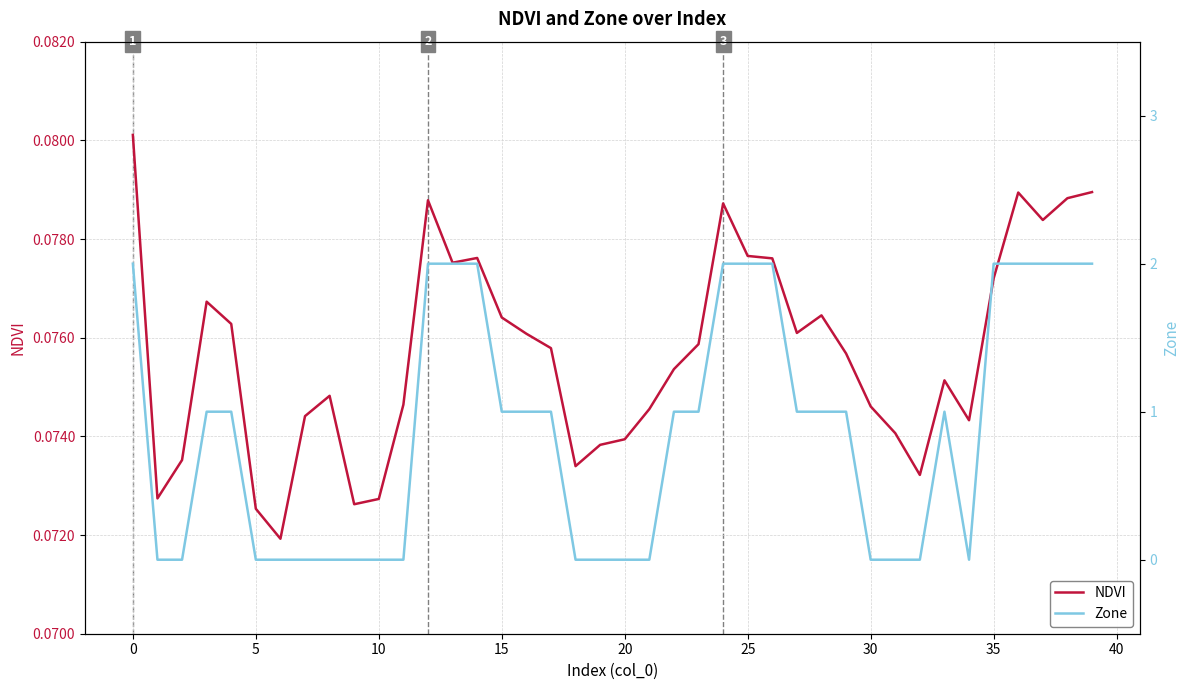

Rank the series by their average value, from highest to lowest.

Zone, NDVI